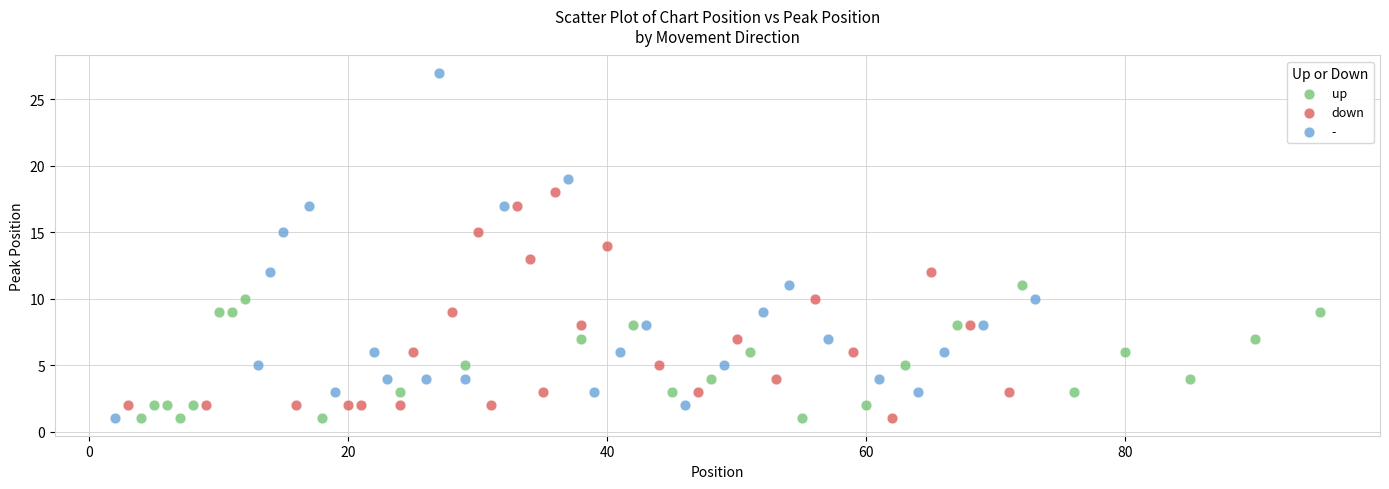

What are all the series names shown in the legend?

up, down, -